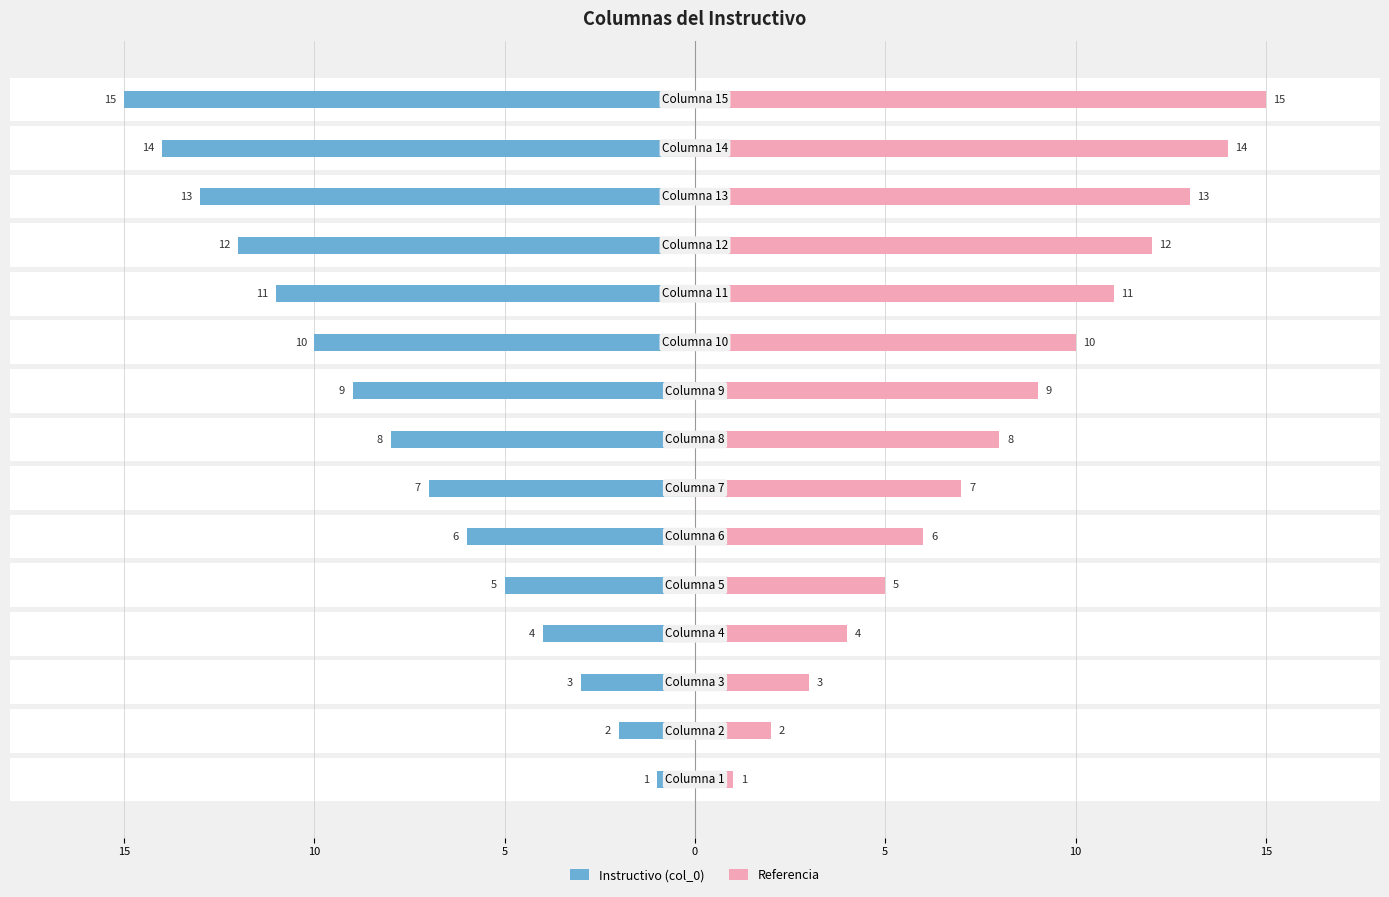

How many groups of bars are there?

15